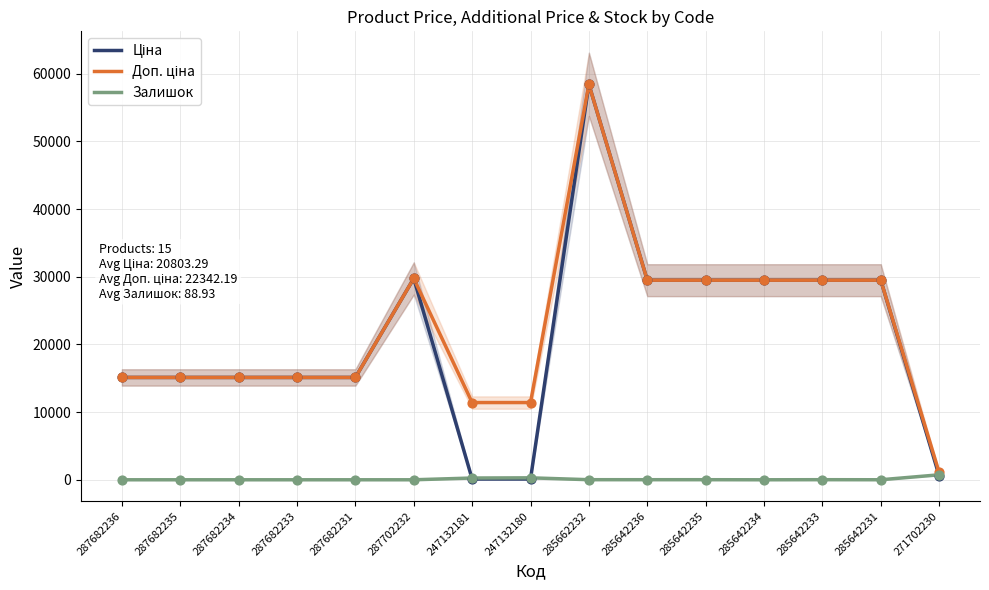

At which category is the sum across all series the highest?

285662232